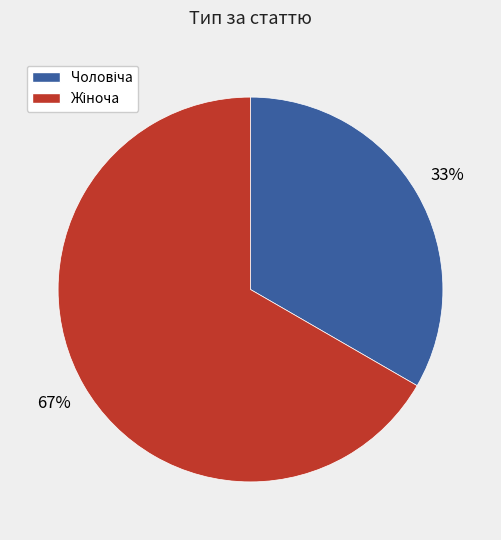

To the nearest percent, what is the average slice percentage?

50%